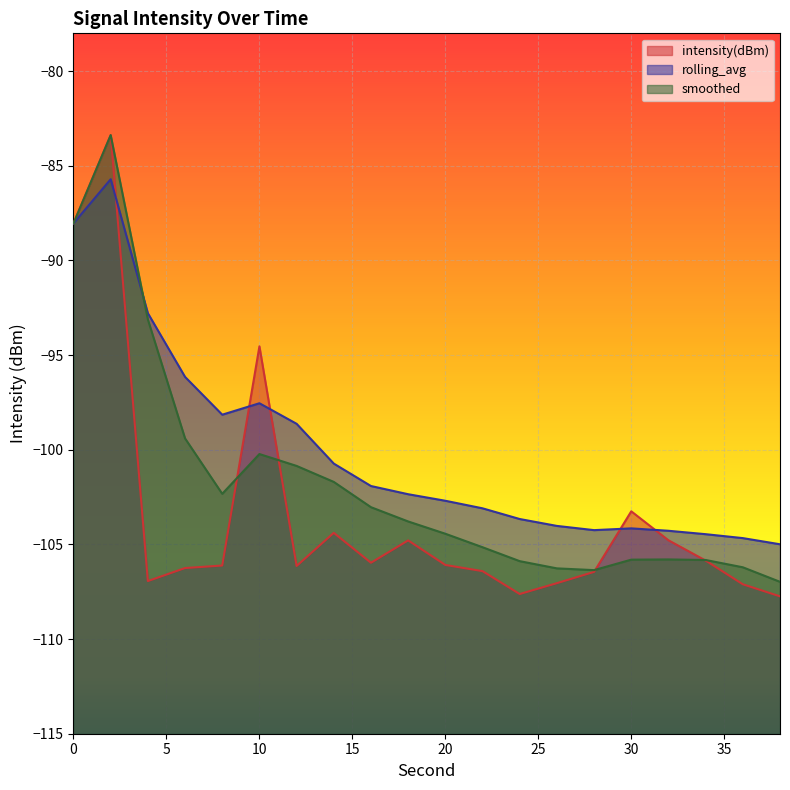

How many times do intensity(dBm) and rolling_avg cross each other?

5